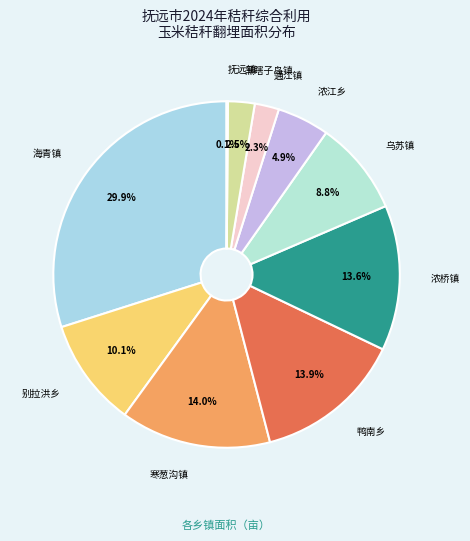

To the nearest percent, what is the average slice percentage?

10%